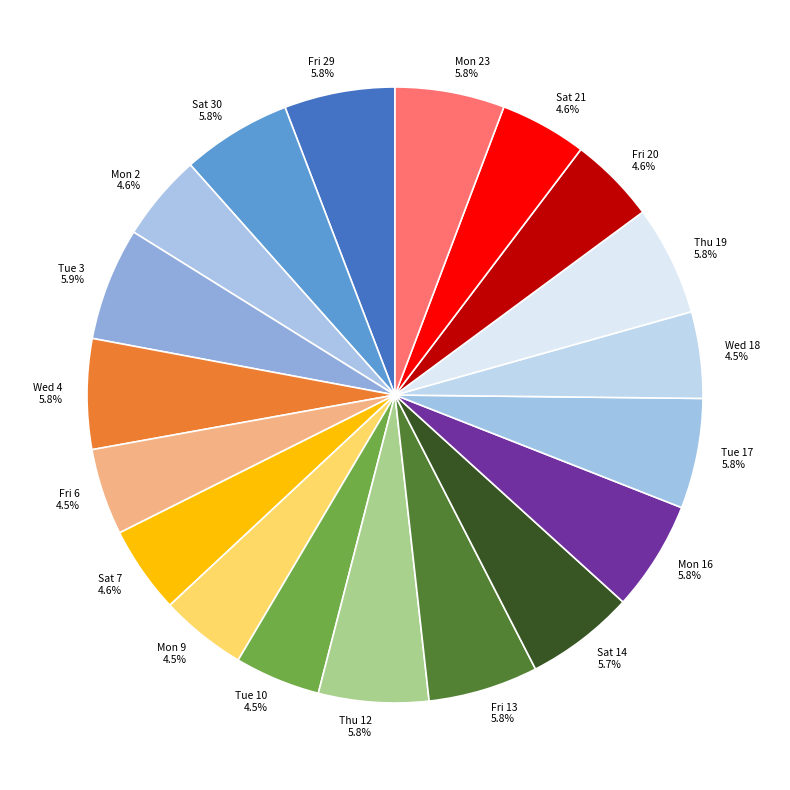

To the nearest percent, what is the combined percentage of Wed 4 and Fri 6?

10%